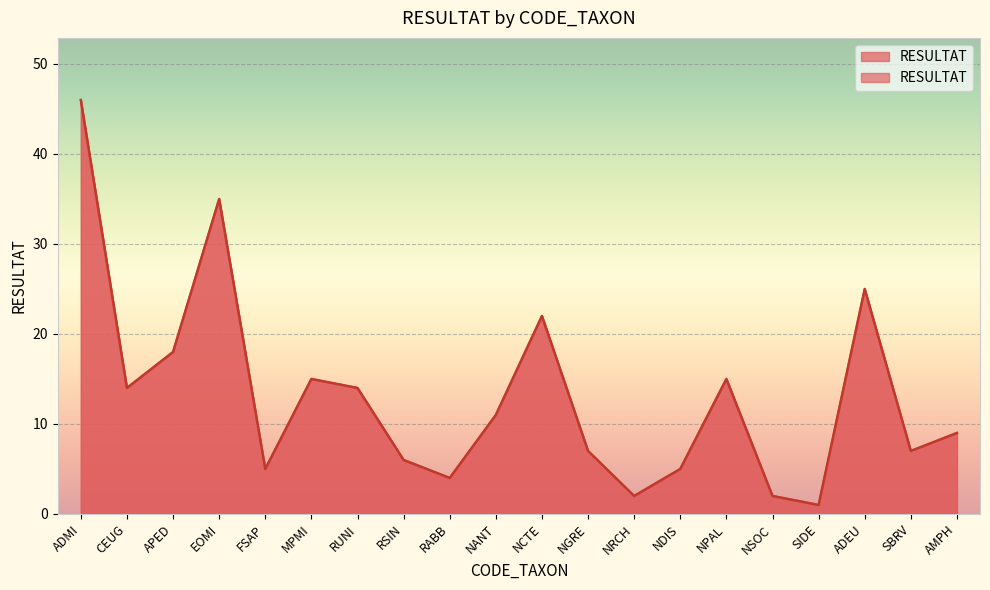

What is the label of the 3rd point from the right?

ADEU